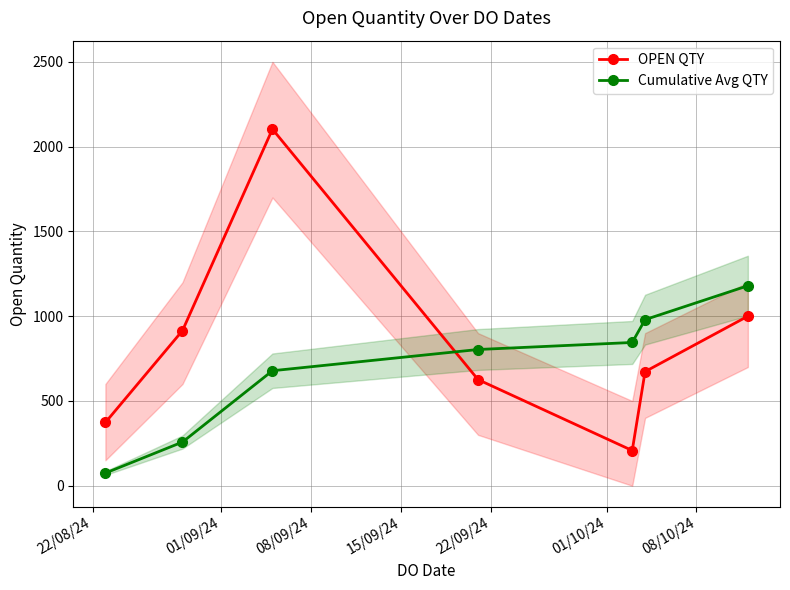

How many interior local valleys does the OPEN QTY series have?

1